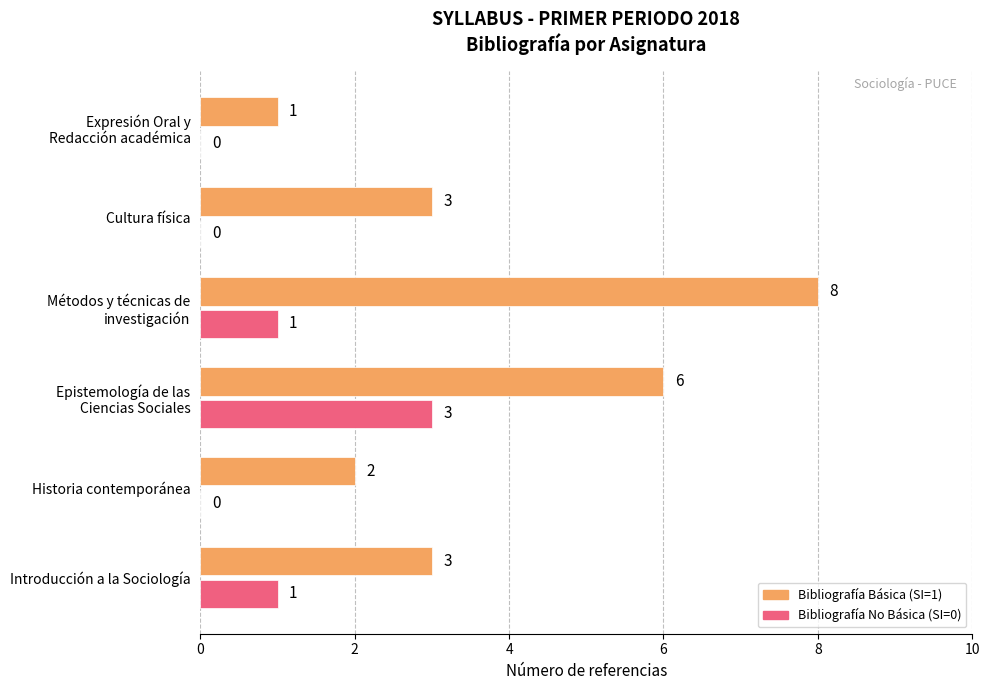

The Bibliografía Básica (SI=1) series shows 3 at Cultura física. True or false?

True